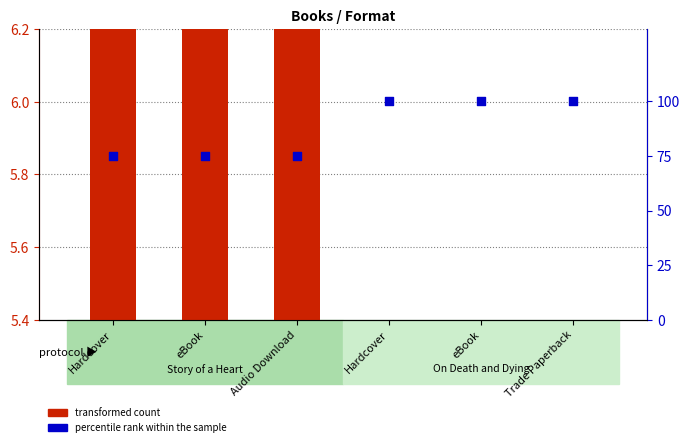

Which series has the largest Y range (max minus min)?

percentile rank within the sample